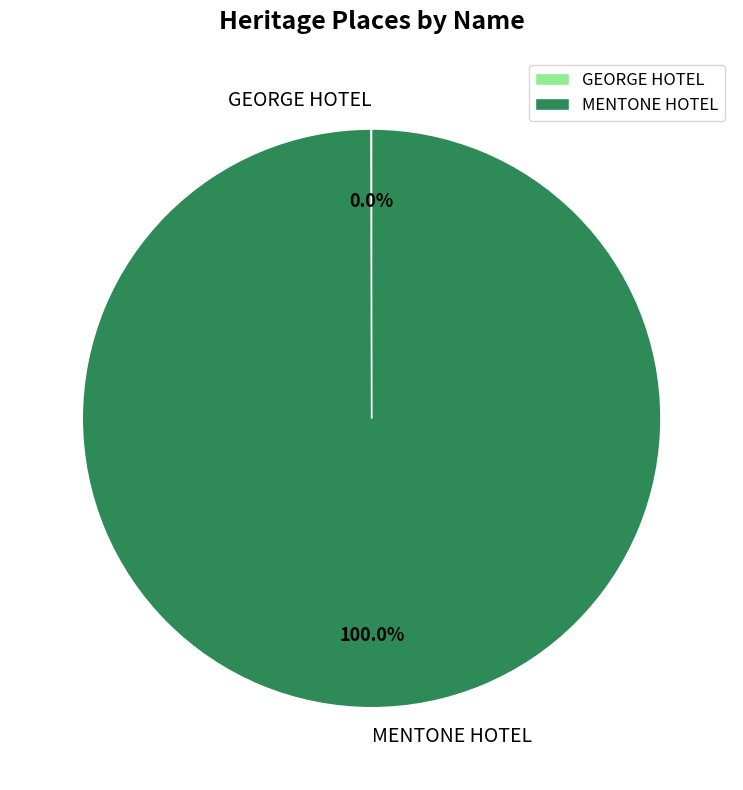

Which slice represents more than half of the pie?

MENTONE HOTEL